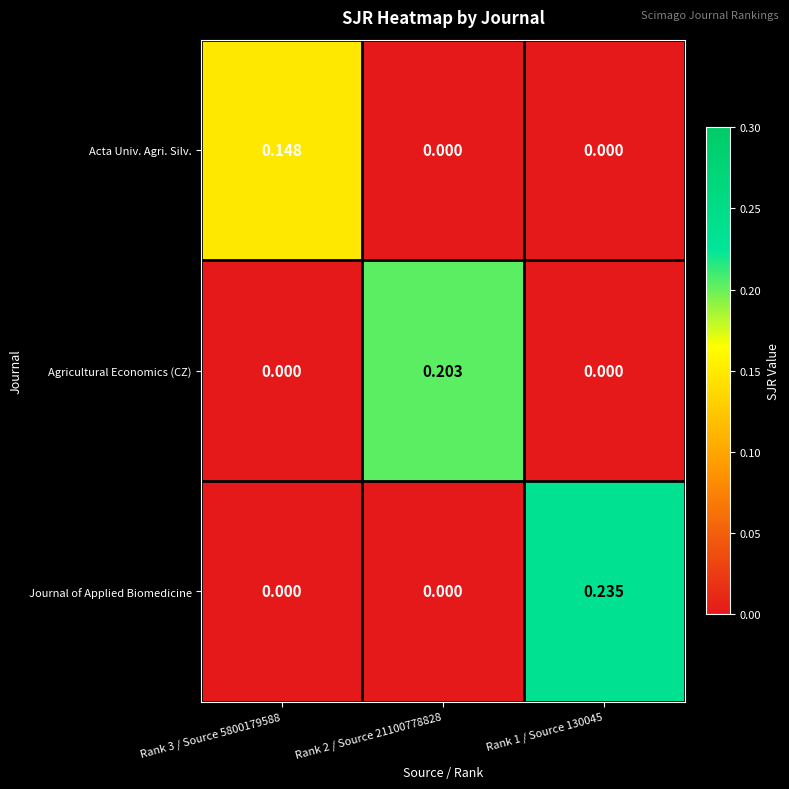

Which series changed the most between Rank 3 / Source 5800179588 and Rank 2 / Source 21100778828?

Agricultural Economics (CZ)